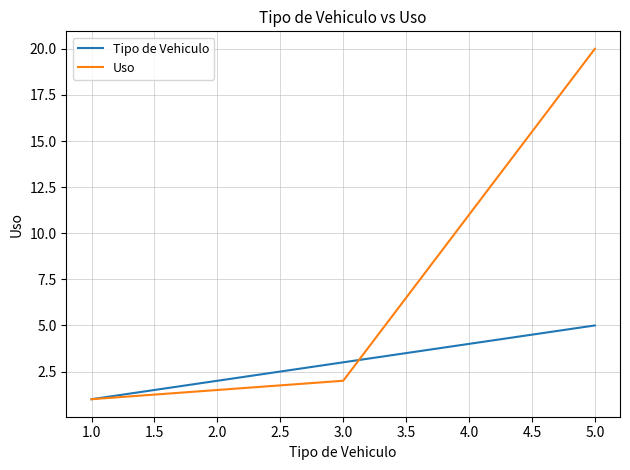

At which category is the sum across all series the highest?

5.0